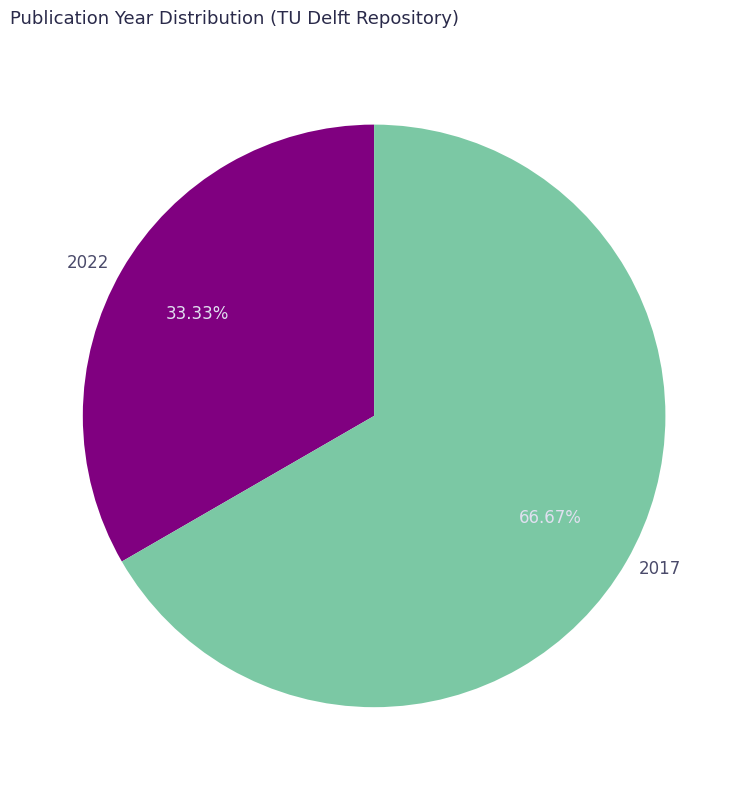

Is the sum of 2022 and 2017 greater than half?

Yes